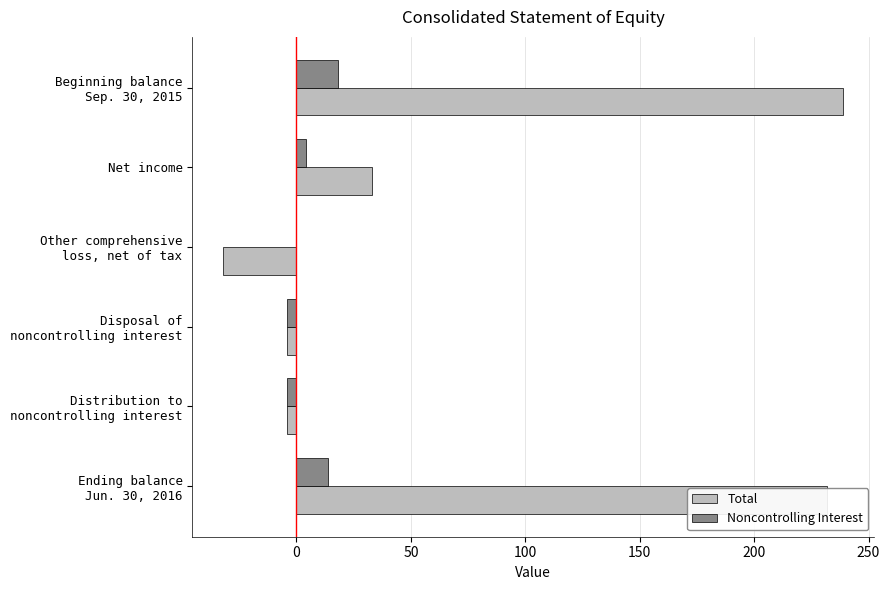

What is the sum of all Total values?

464